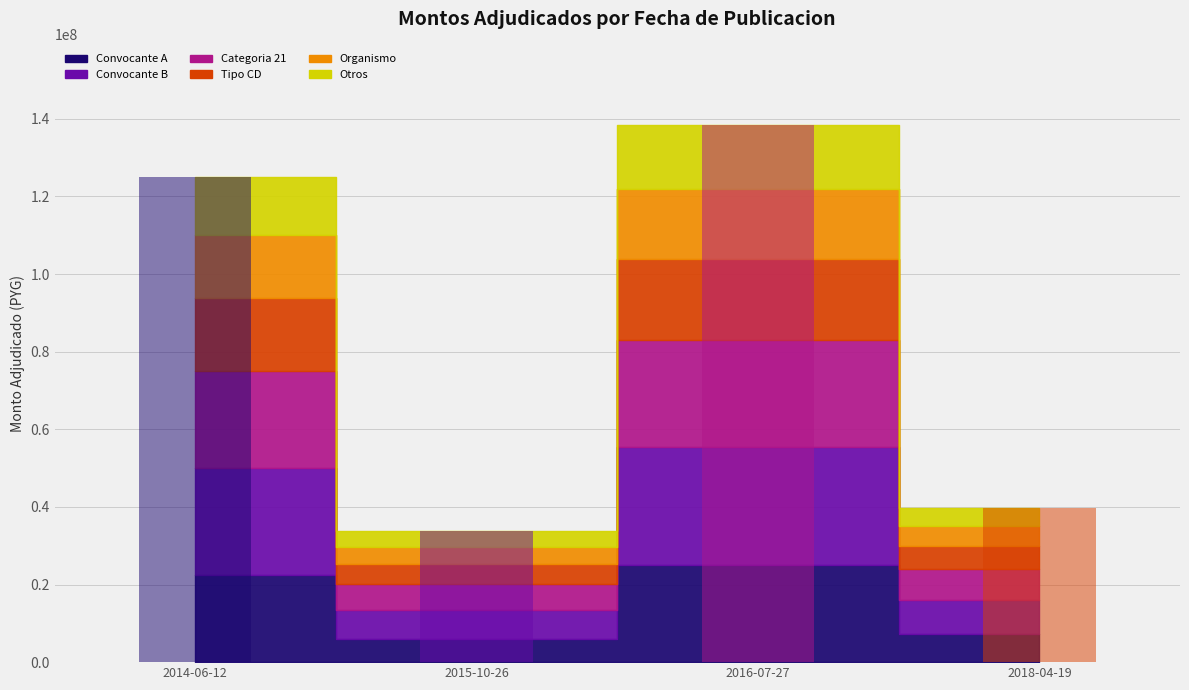

How many values are below 125000000?

2